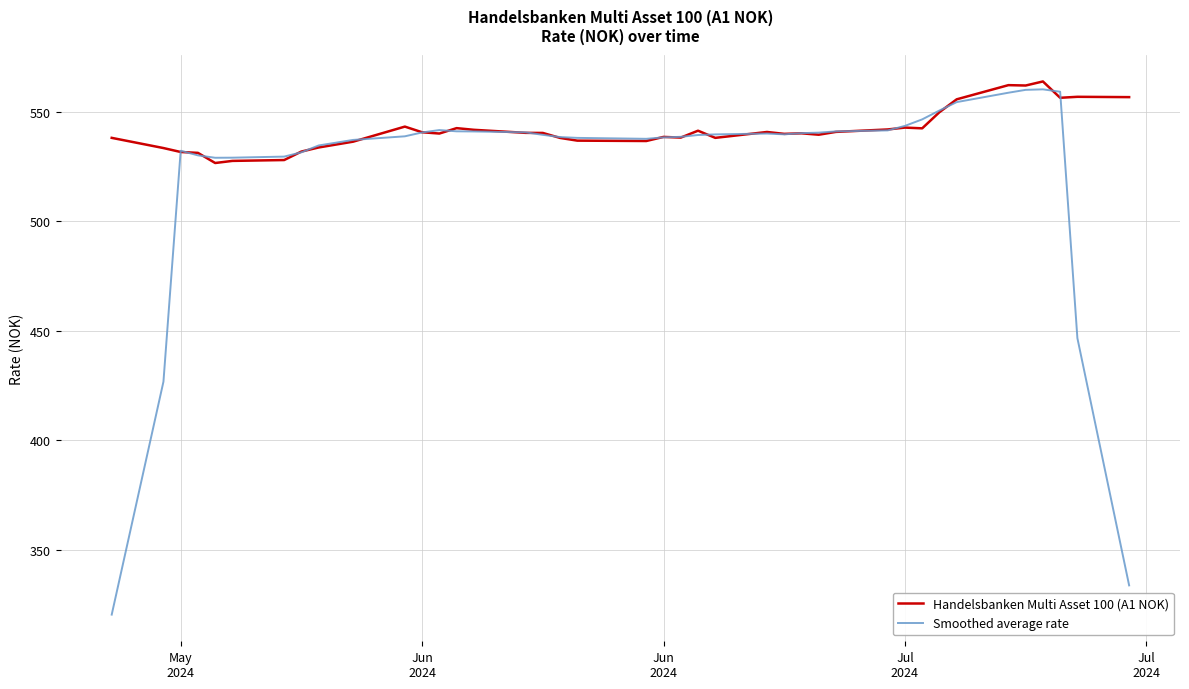

Which series has the widest spread of values?

Smoothed average rate